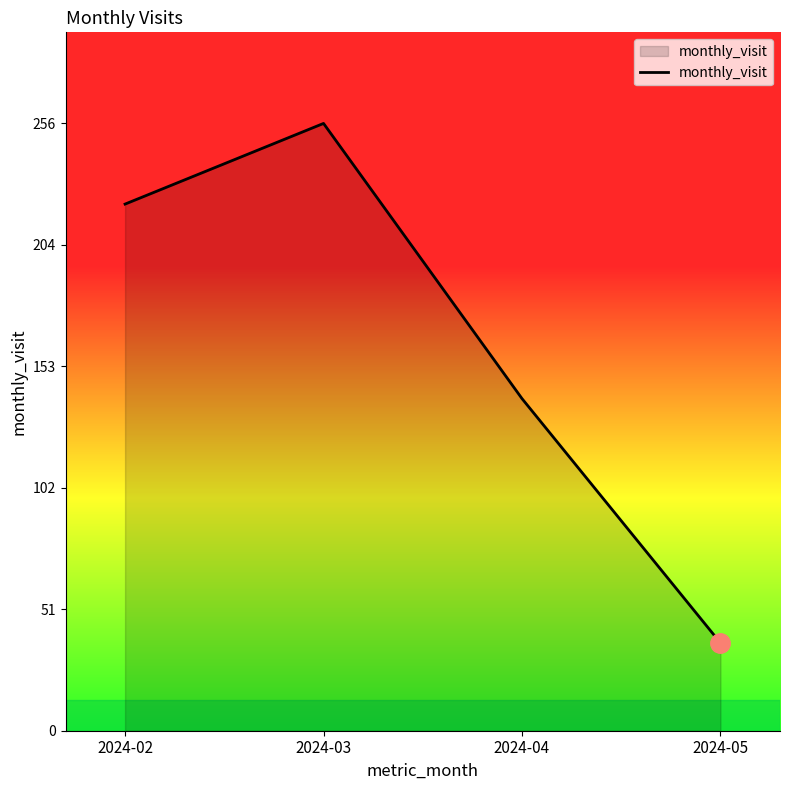

Where is the first local maximum?

2024-03